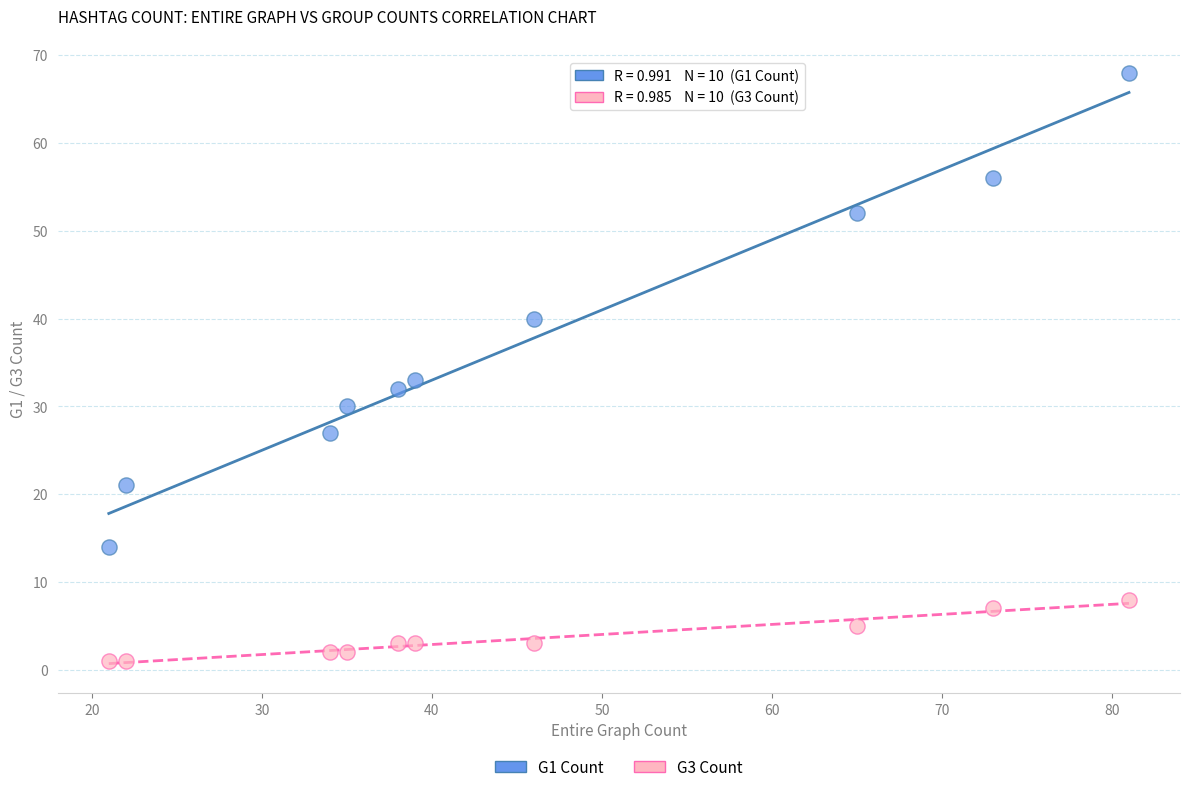

Across all data points, what is the range of X values (max minus min)?

60